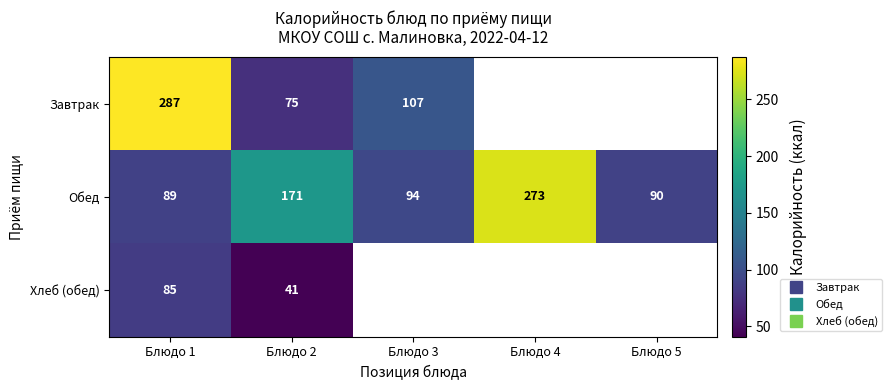

The Обед series shows 362.8 at Блюдо 4. True or false?

False